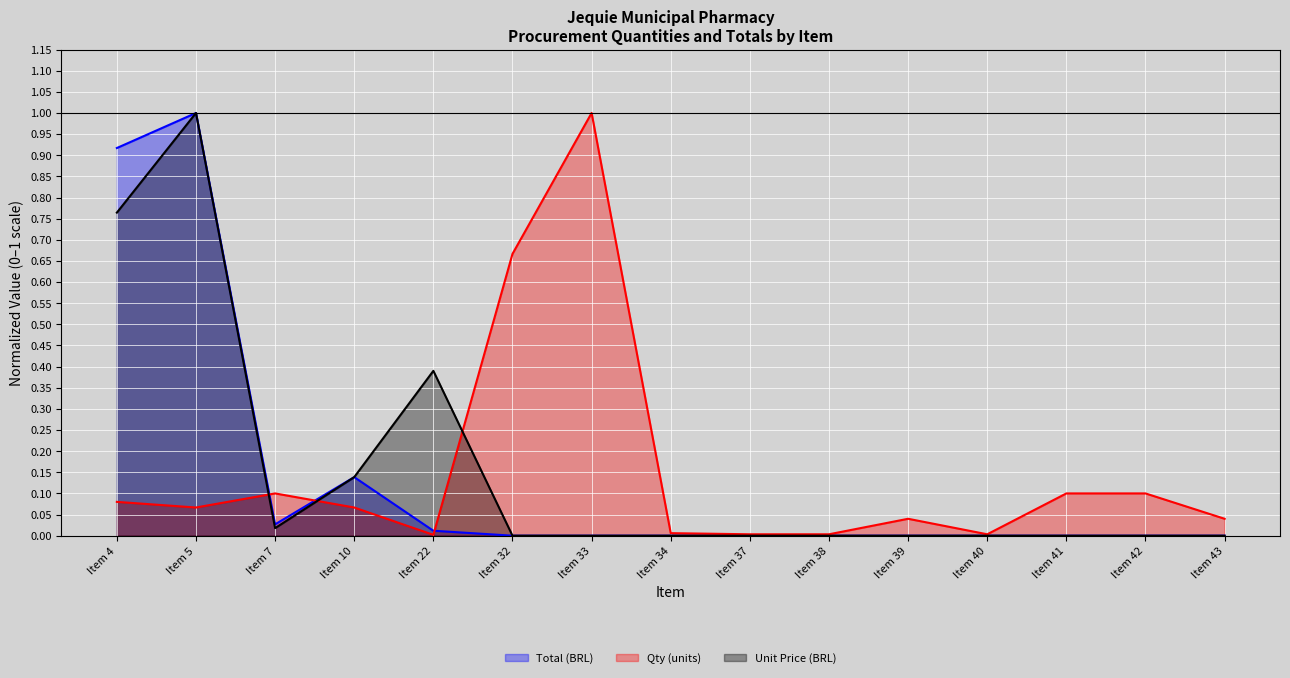

What is the sum of all Unit Price (BRL) values?

2.3